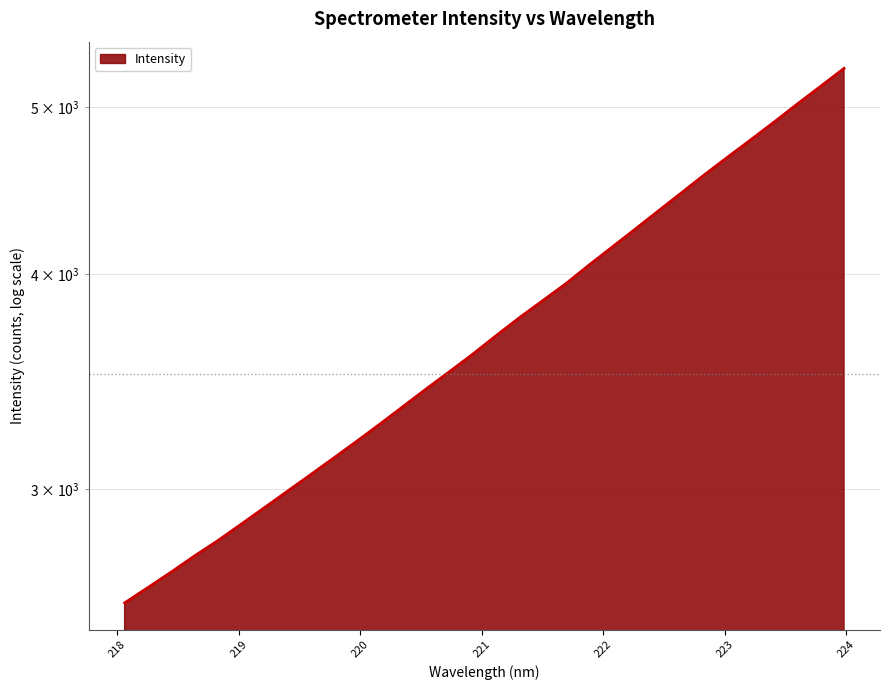

Reading left to right, extract all data points from this chart.

218.0596=2575.2	218.2508=2628.6	218.442=2683.5	218.6332=2741.9	218.8244=2798.4	219.0156=2860.3	219.2067=2924.2	219.3979=2990.0	219.589=3057.0	219.7801=3126.3	219.9712=3197.8	220.1623=3272.4	220.3533=3350.5	220.5444=3430.6	220.7354=3510.4	220.9264=3593.6	221.1174=3683.0	221.3083=3772.3	221.4993=3859.0	221.6902=3947.7	221.8812=4047.6	222.0721=4146.6	222.263=4248.0	222.4538=4353.0	222.6447=4460.1	222.8355=4570.4	223.0264=4679.4	223.2172=4789.4	223.408=4903.8	223.5987=5023.2	223.7895=5143.3	223.9802=5266.9